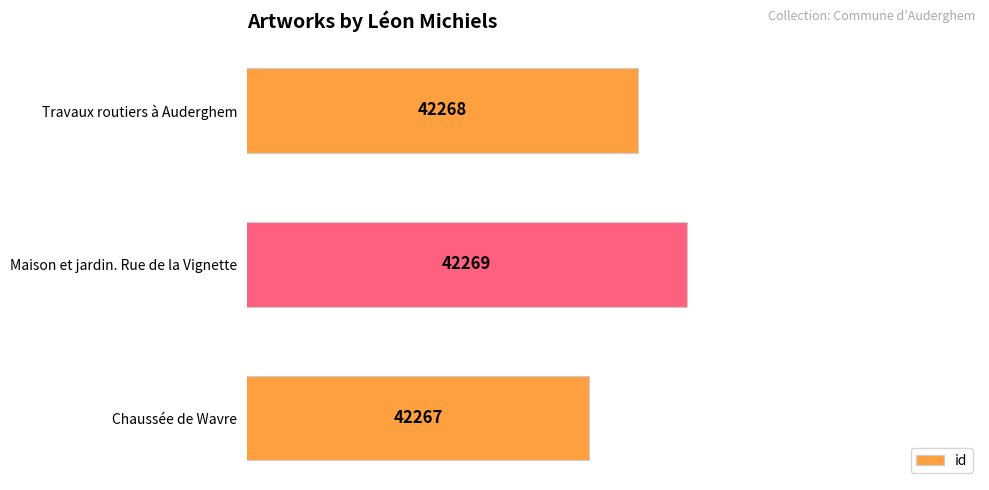

The chart shows a value of 42267 at Chaussée de Wavre. True or false?

True